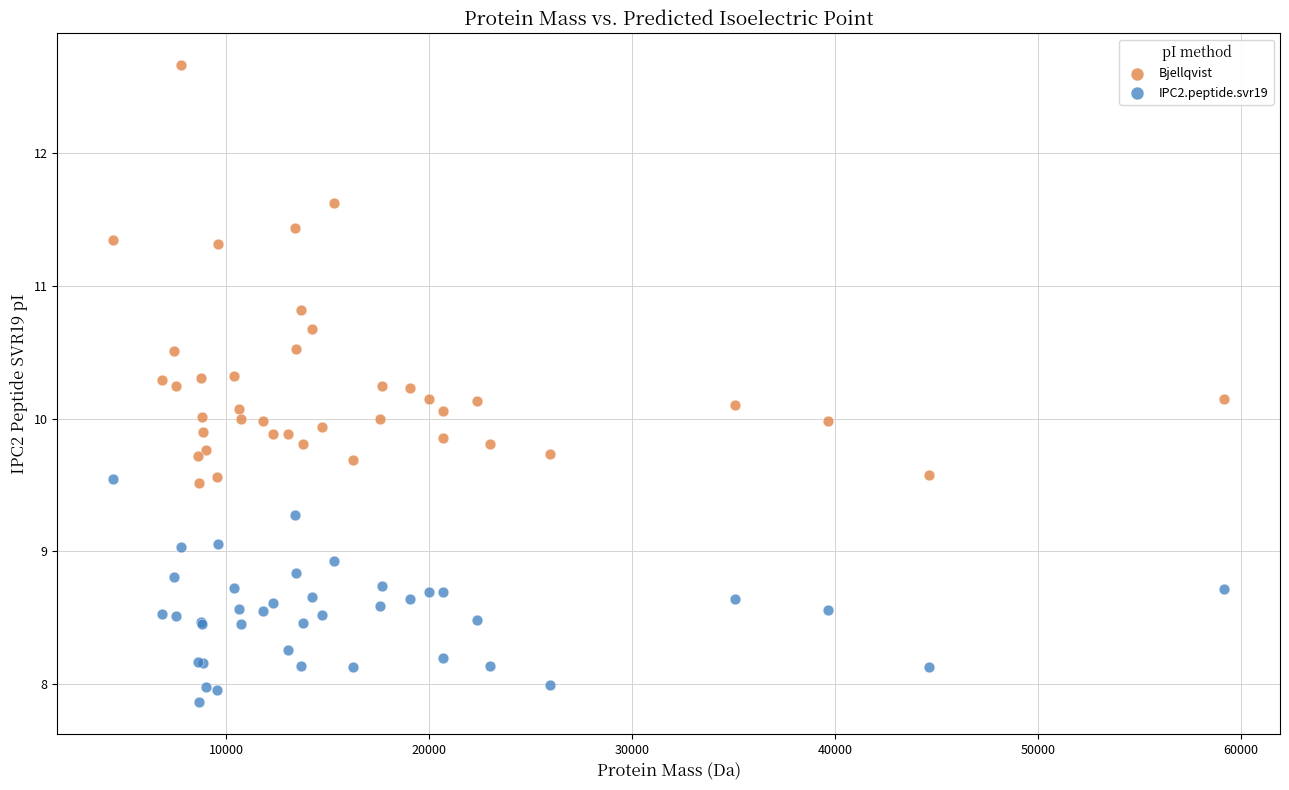

In the Bjellqvist series, what Y value is closest to 11?

10.8